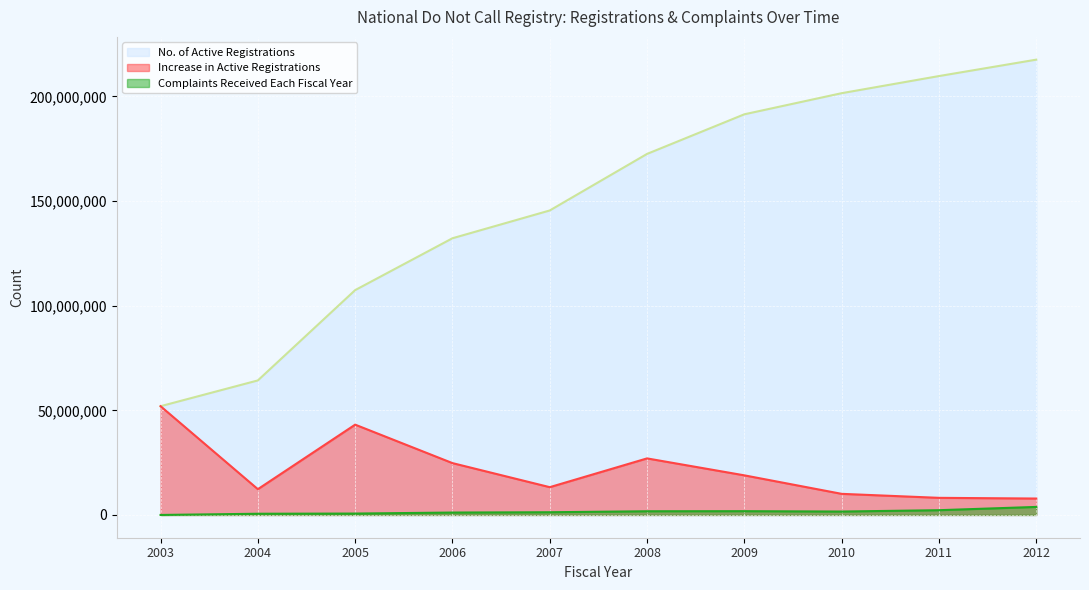

What is the sum of the No. of Active Registrations values at 2004 and 2008?

236811624